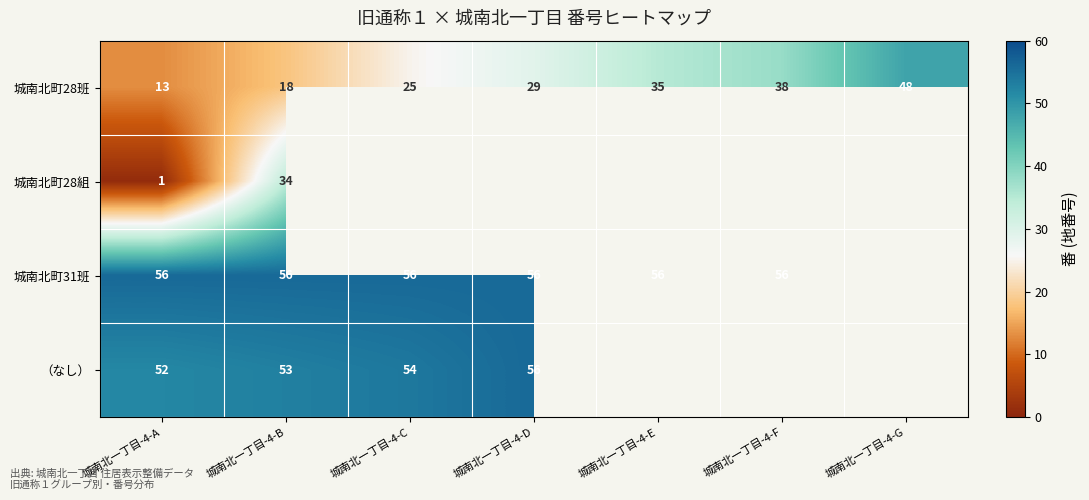

At how many categories does at least one series exceed 28?

7